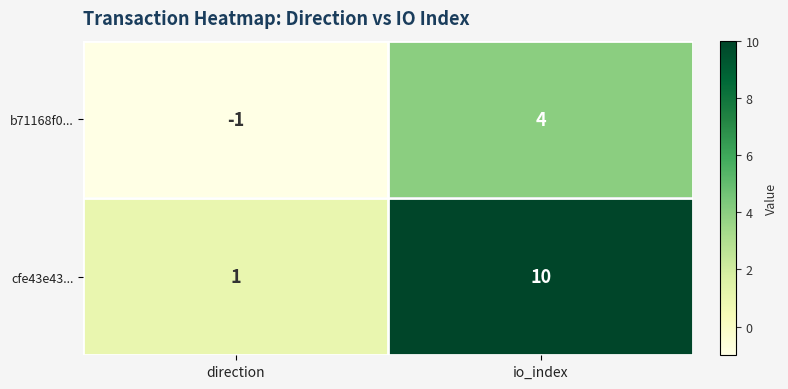

Which series has the largest range (max minus min)?

cfe43e43...